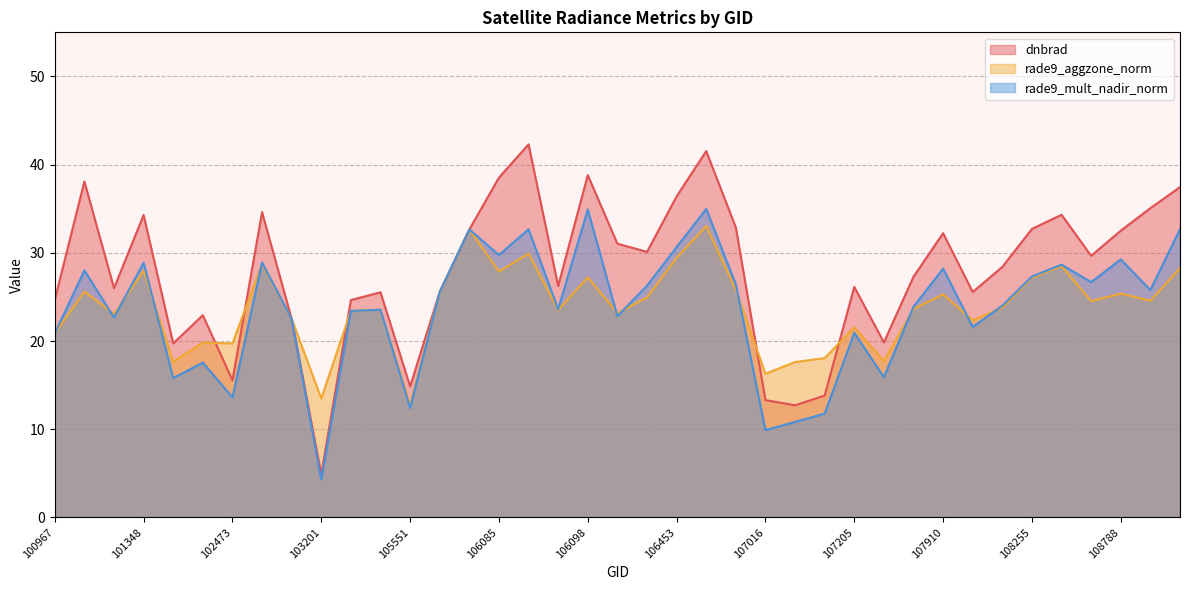

How many interior local peaks does the rade9_aggzone_norm series have?

13